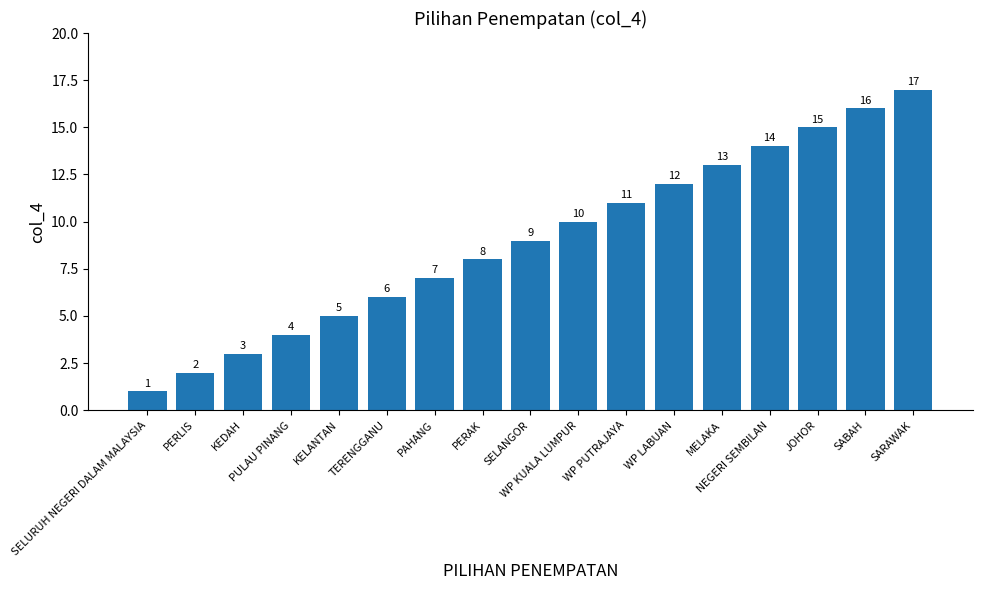

The chart shows a value of 13 at MELAKA. True or false?

True